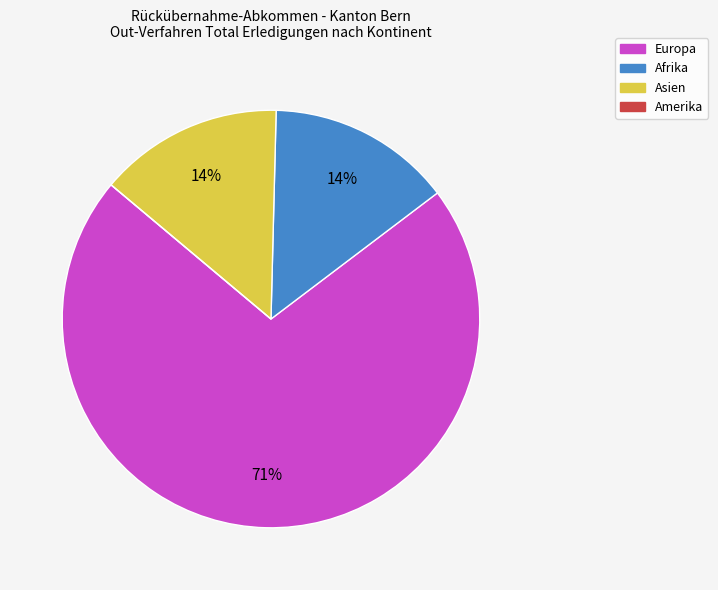

Does any single category account for the majority?

Yes